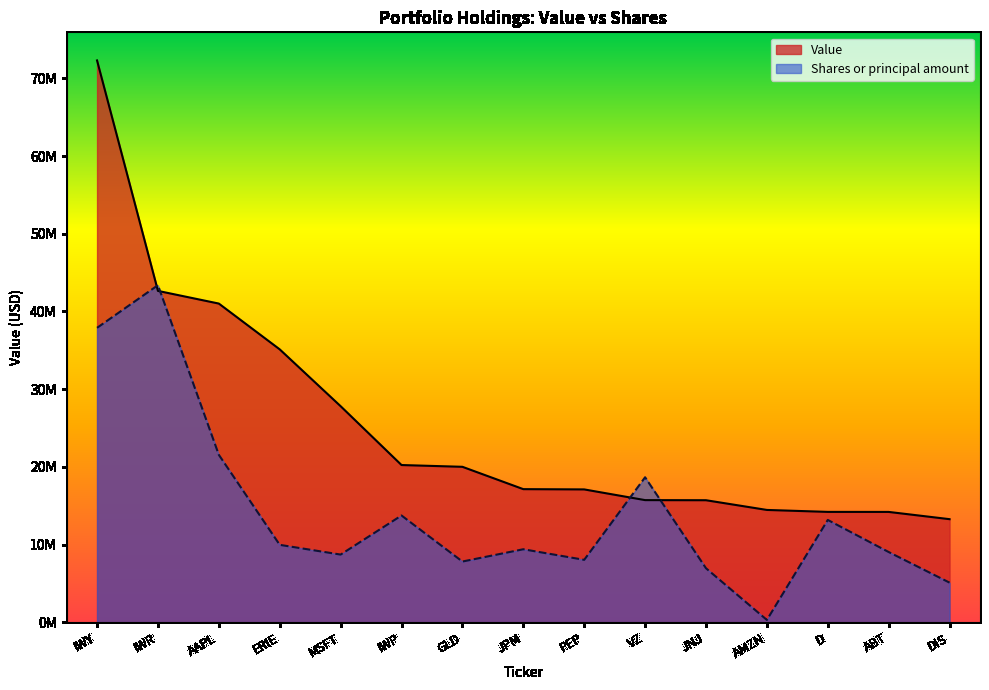

What is the highest value of the Value series?

72307000.0